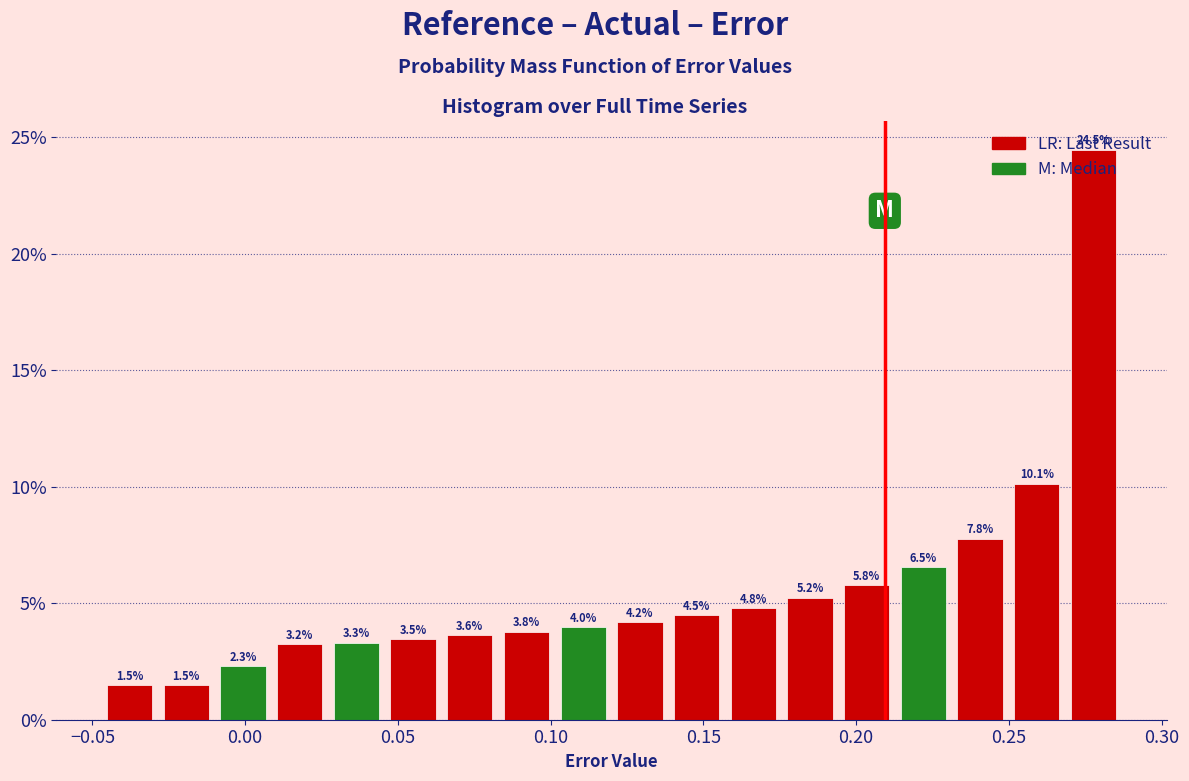

Around what value on the x-axis is the tallest bar? Give the approximate position of its centre, as read against the axis.

0.280